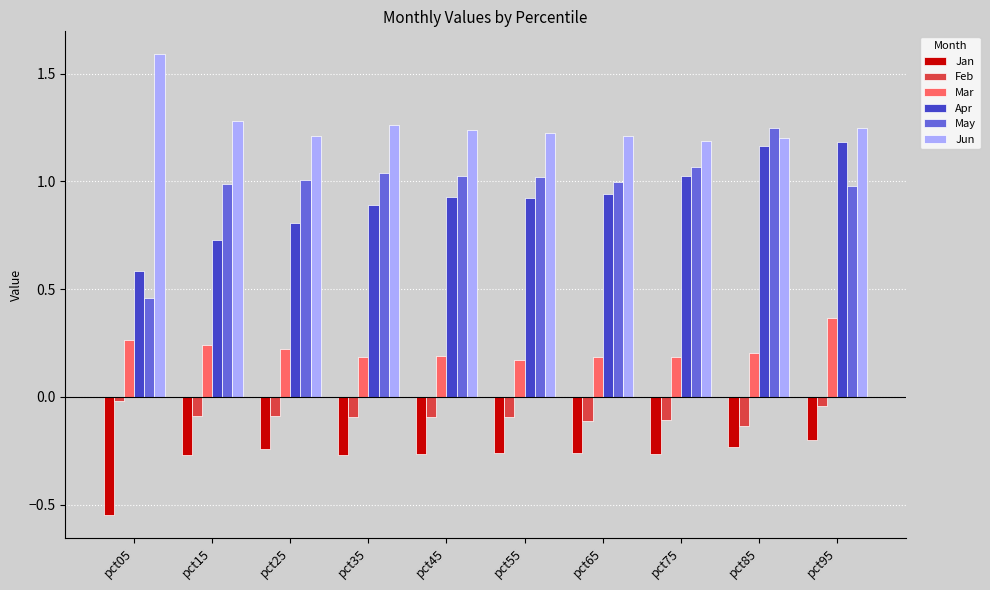

At which category does the chart reach its minimum across all series?

pct05